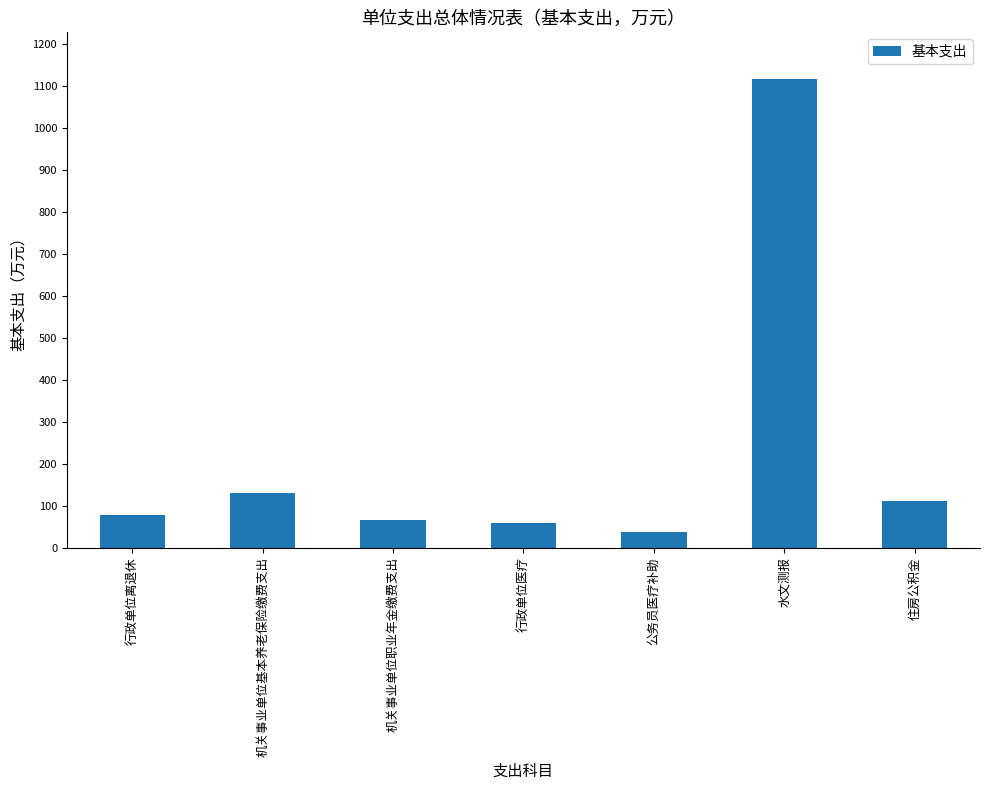

Which category has the highest value across all series?

水文测报